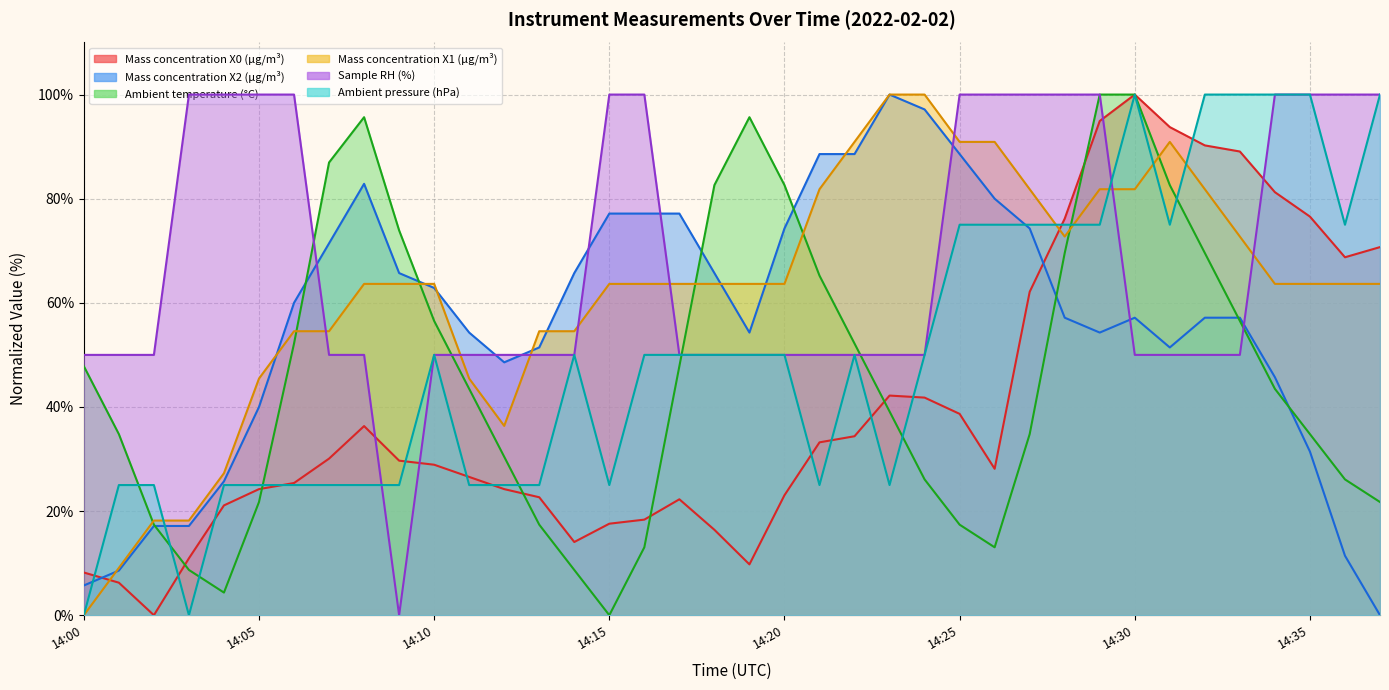

Rank the series by their maximum value, from highest to lowest.

Mass concentration X0 (μg/m³), Ambient temperature (°C), Ambient pressure (hPa), Mass concentration X2 (μg/m³), Sample RH (%), Mass concentration X1 (μg/m³)